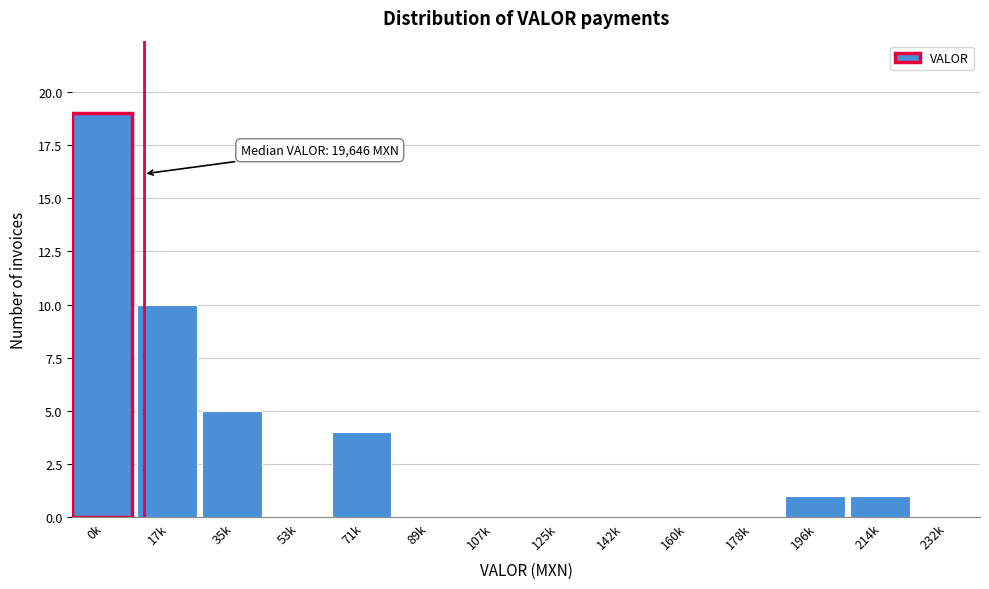

Reading left to right, extract all data points from this chart.

0k=19	17k=10	35k=5	53k=0	71k=4	89k=0	107k=0	125k=0	142k=0	160k=0	178k=0	196k=1	214k=1	232k=0